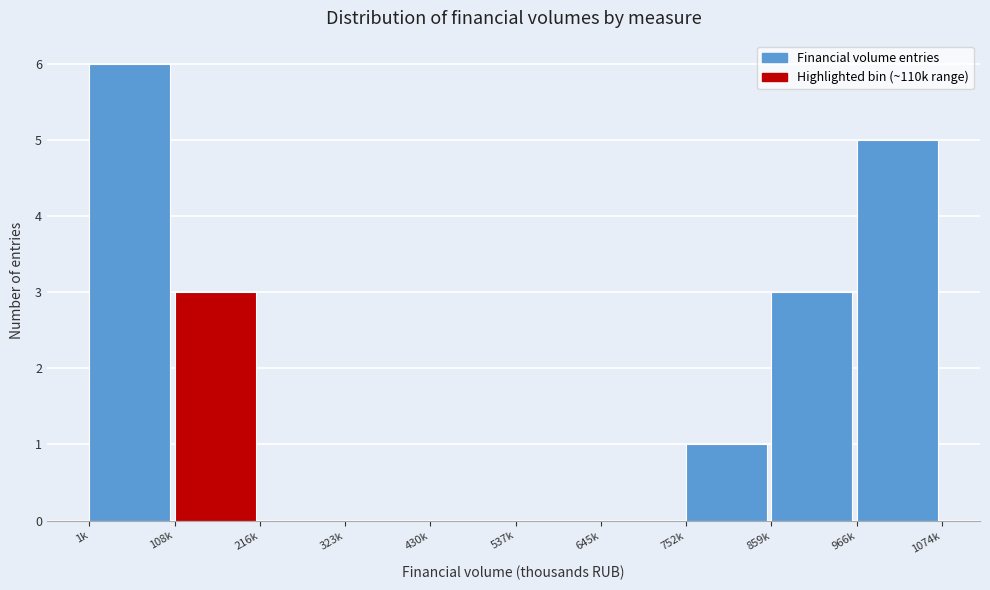

Reading right to left, what are all the values shown in this chart?

966k=5	859k=3	752k=1	645k=0	537k=0	430k=0	323k=0	216k=0	108k=3	1k=6